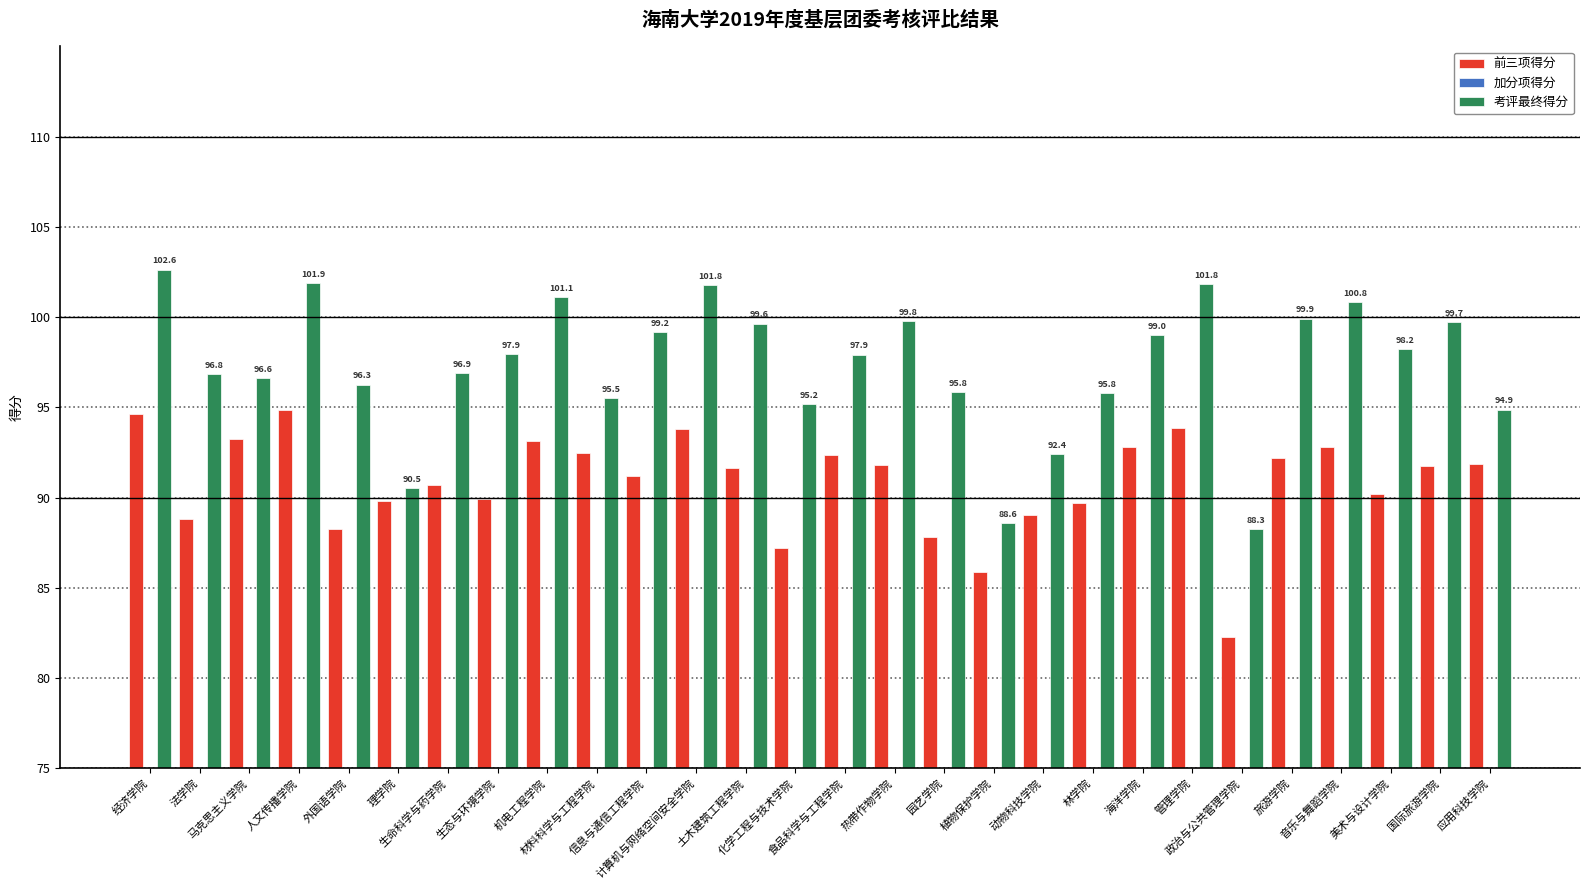

At which category is the sum across all series the highest?

经济学院